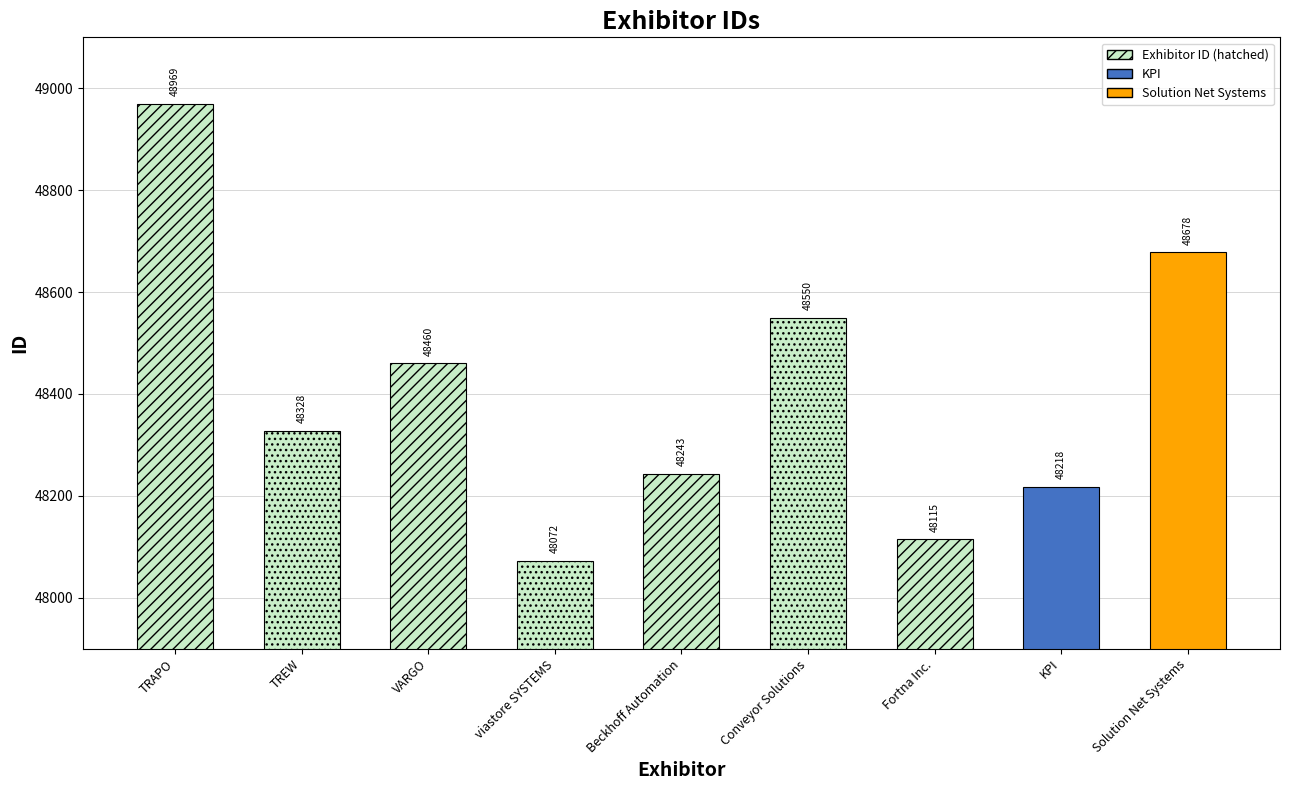

How many data points are above 48328?

4